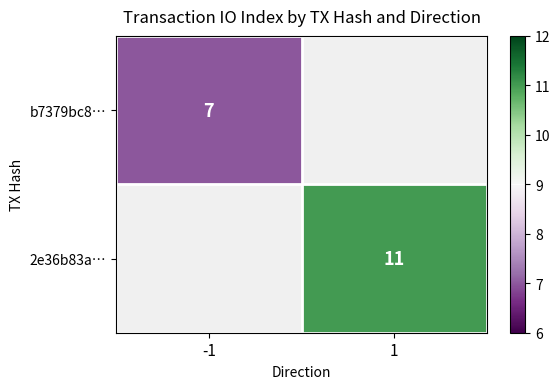

Is the value of b7379bc8… at -1 greater than the value of 2e36b83a… at 1?

No